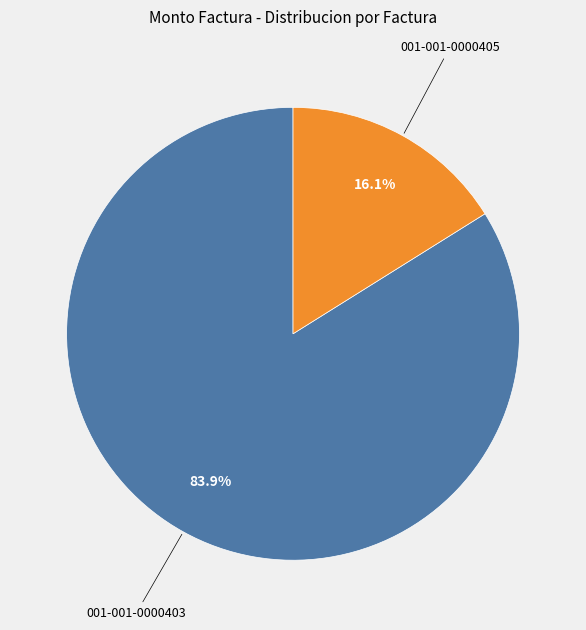

Does any single category account for the majority?

Yes